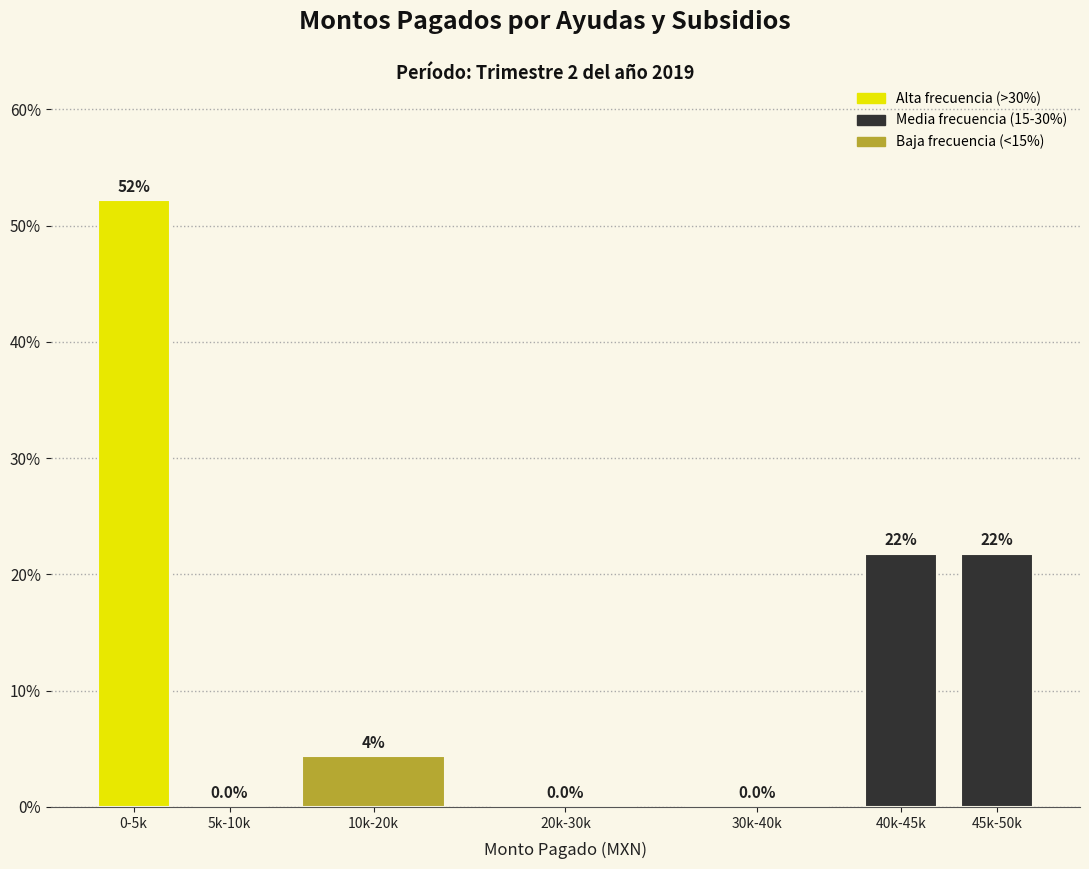

Where does the data first go above 4?

0-5k